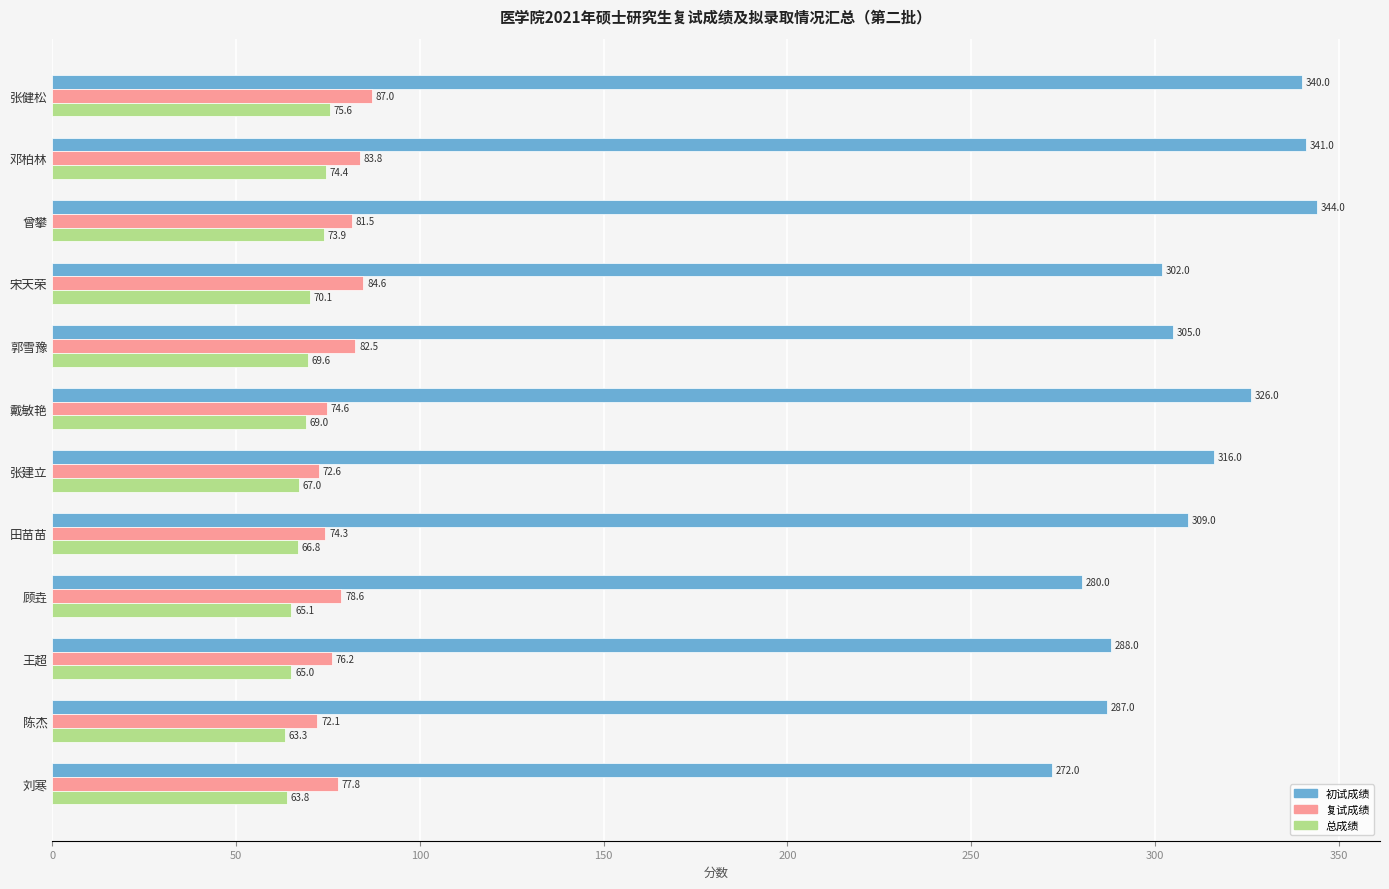

What is the spread (max minus min) of values at 刘寒?

208.2